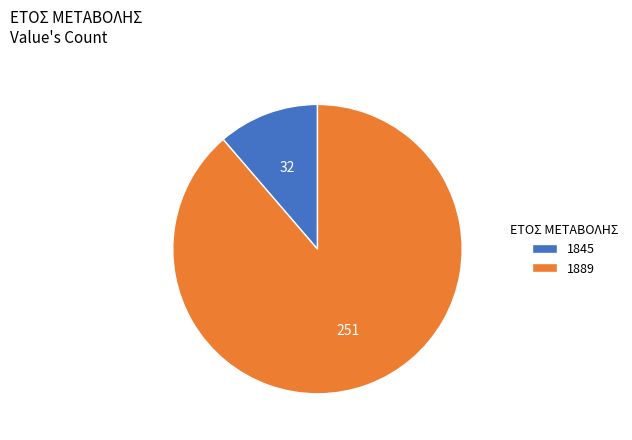

What is the largest slice in the pie chart?

1889